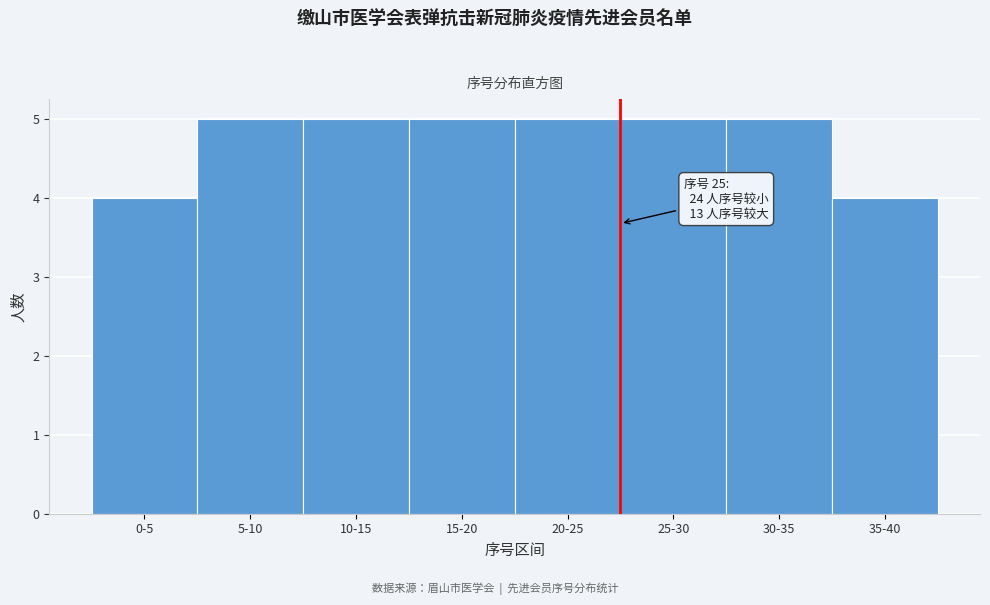

Reading left to right, what are all the values shown in this chart?

0-5=4	5-10=5	10-15=5	15-20=5	20-25=5	25-30=5	30-35=5	35-40=4